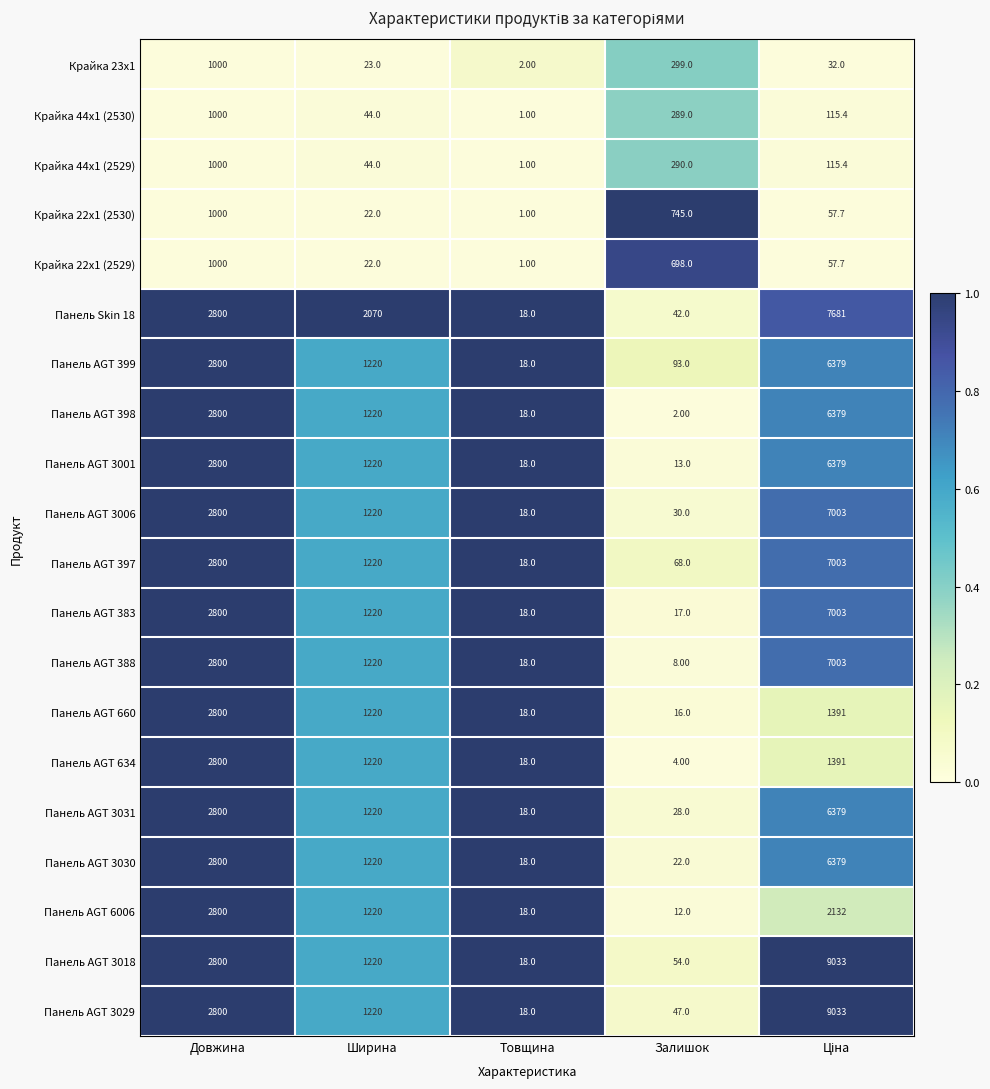

Which series has the largest total across all categories?

Панель AGT 3018